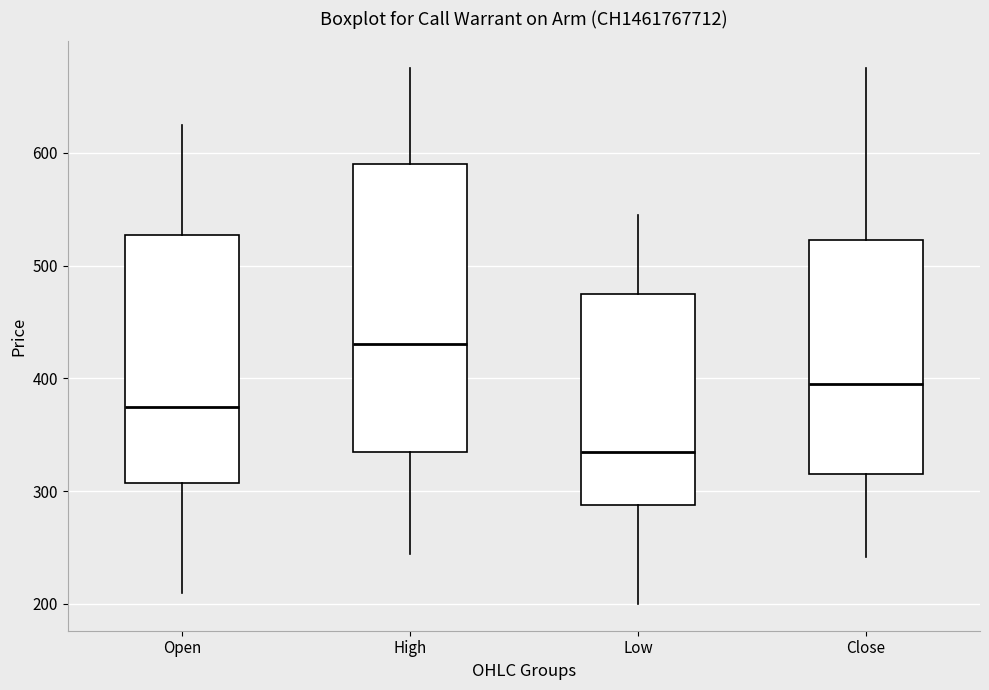

Reading left to right, read every box against the y-axis: the position of its median line, the range the box covers, and the ends of its whiskers. The values are not printed on the chart, so give them approximately, as read against the axis.

Open: median 380, box 310 to 530, whiskers 210 to 630
High: median 430, box 340 to 590, whiskers 240 to 680
Low: median 340, box 290 to 480, whiskers 200 to 550
Close: median 400, box 320 to 520, whiskers 240 to 680